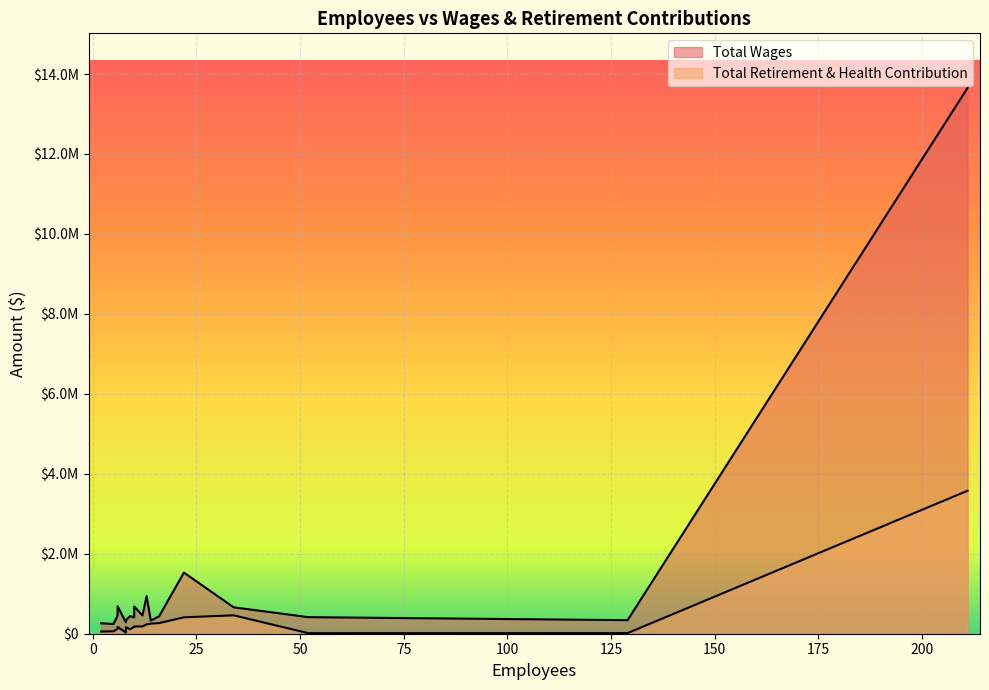

In Total Retirement & Health Contribution, how many points are lower than both neighbors (excluding endpoints)?

6